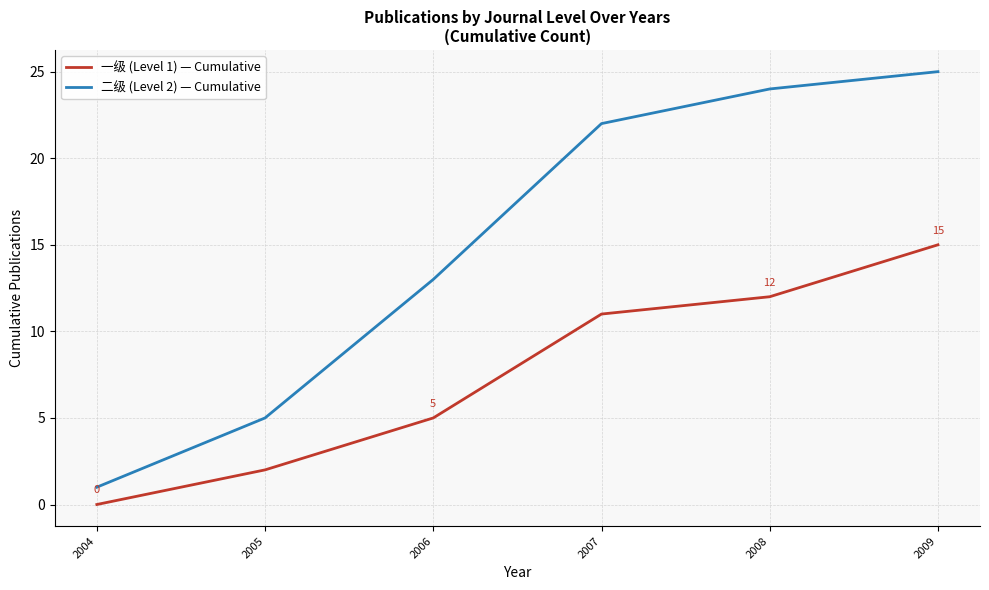

At how many categories does at least one series exceed 0?

6